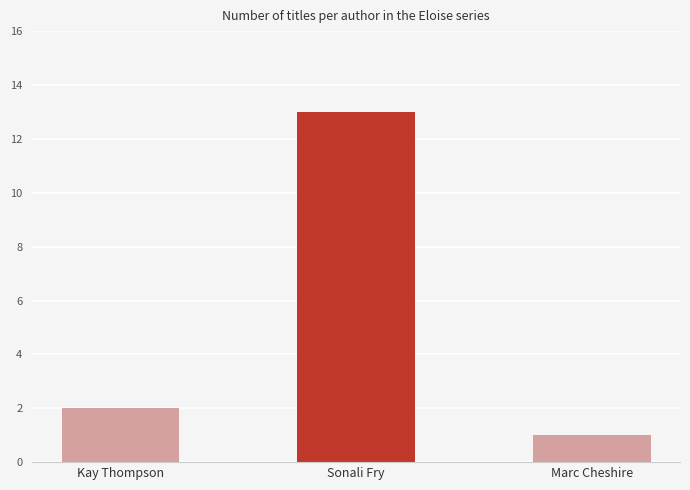

How many data points are less than 2?

1